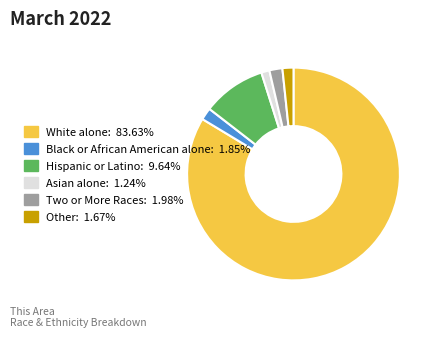

Combined, do Asian alone and Black or African American alone account for over 50%?

No